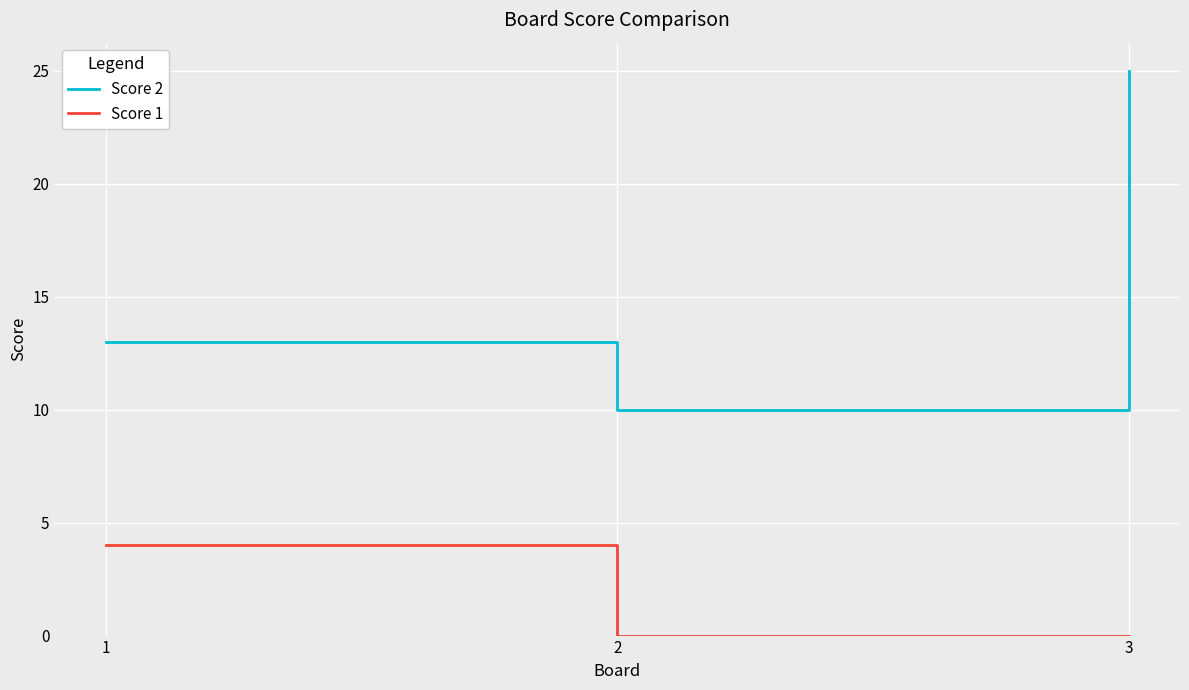

True or false: Score 1 has a value of -2 at 3.

False